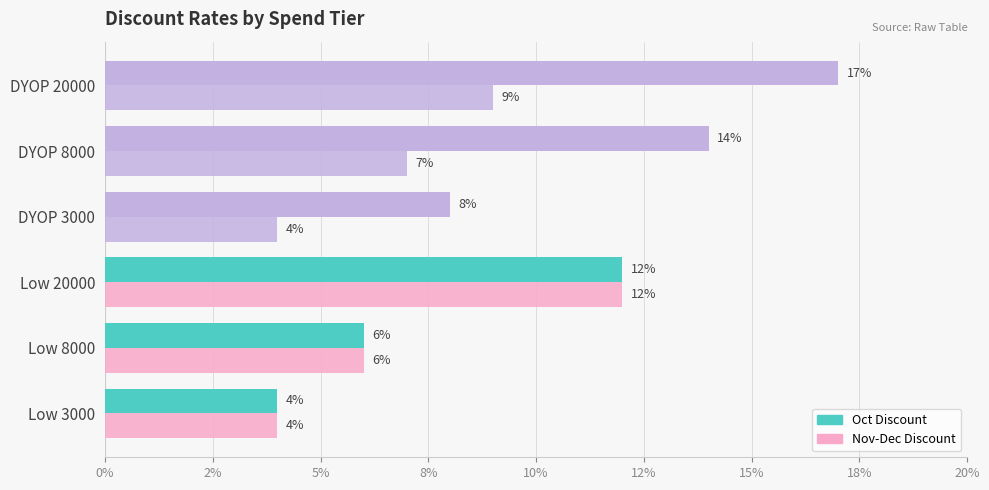

Reading right to left, extract all data points from this chart.

Oct Discount: 0.2	0.1	0.1	0.1	0.1	0.0
Nov-Dec Discount: 0.1	0.1	0.0	0.1	0.1	0.0